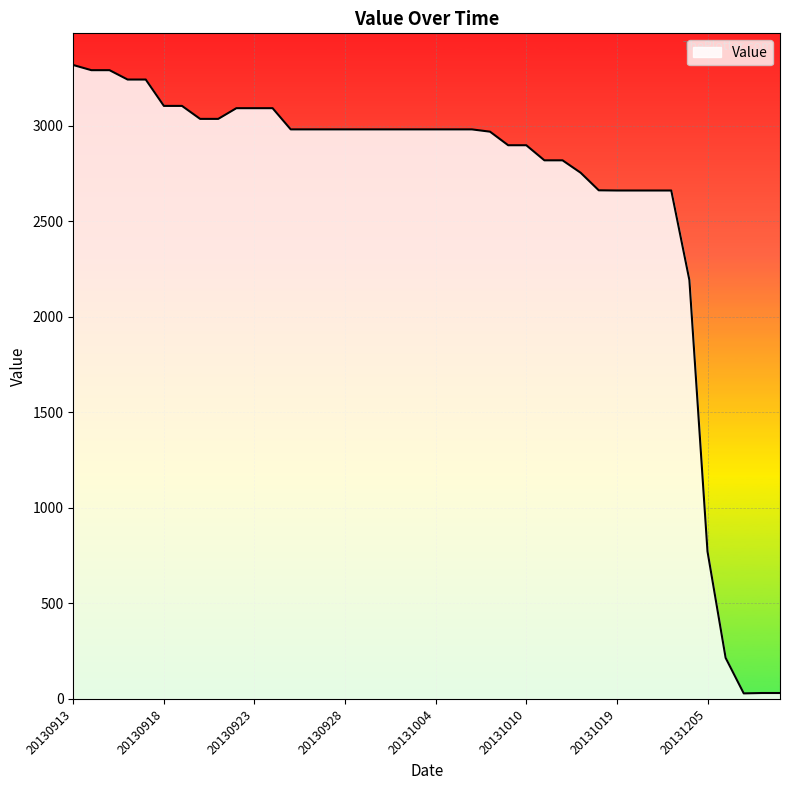

What is the maximum value shown in the chart?

3319